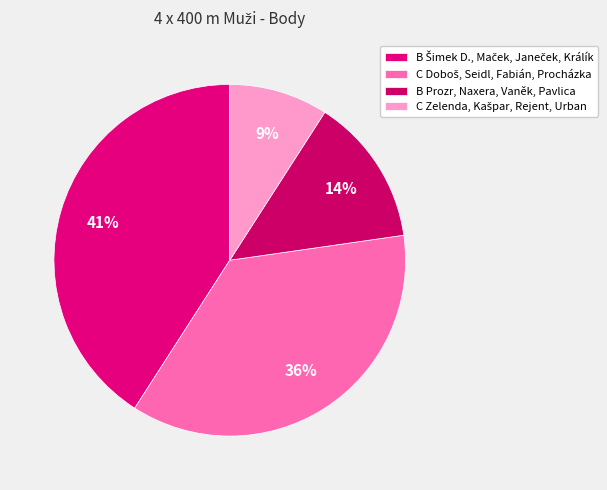

To the nearest percent, what portion does C Doboš, Seidl, Fabián, Procházka represent?

36%